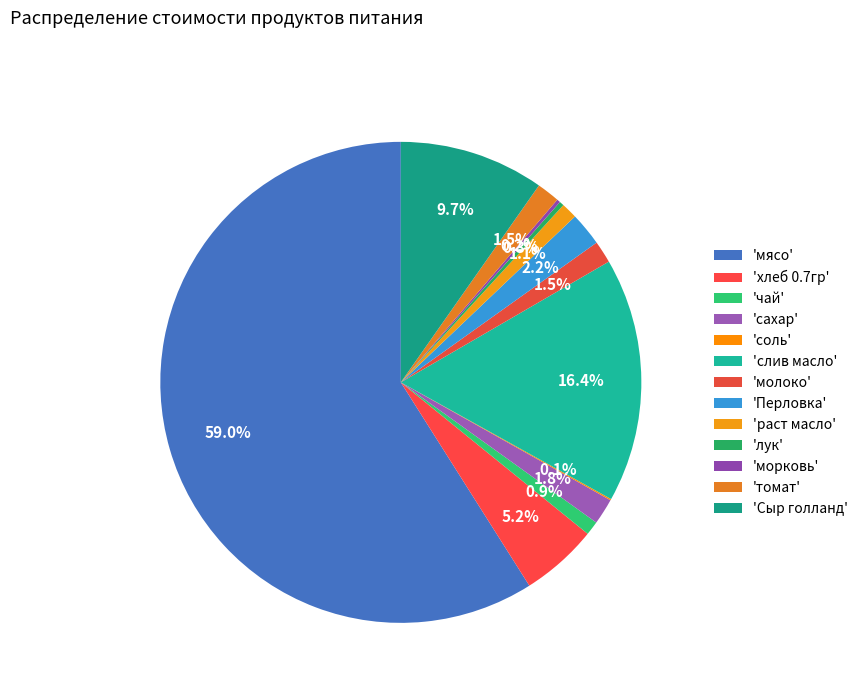

Count the number of slices in the pie.

13